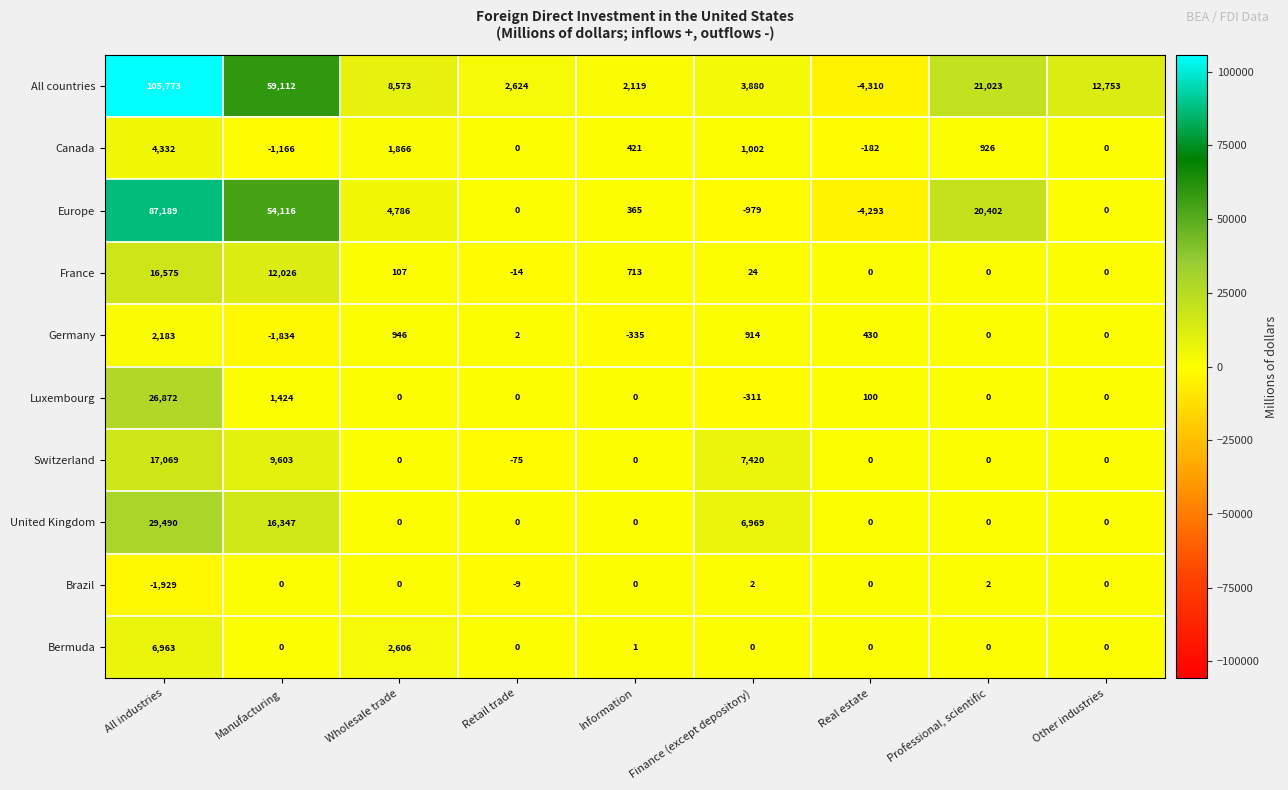

How many United Kingdom values are between 0 and 6969?

7